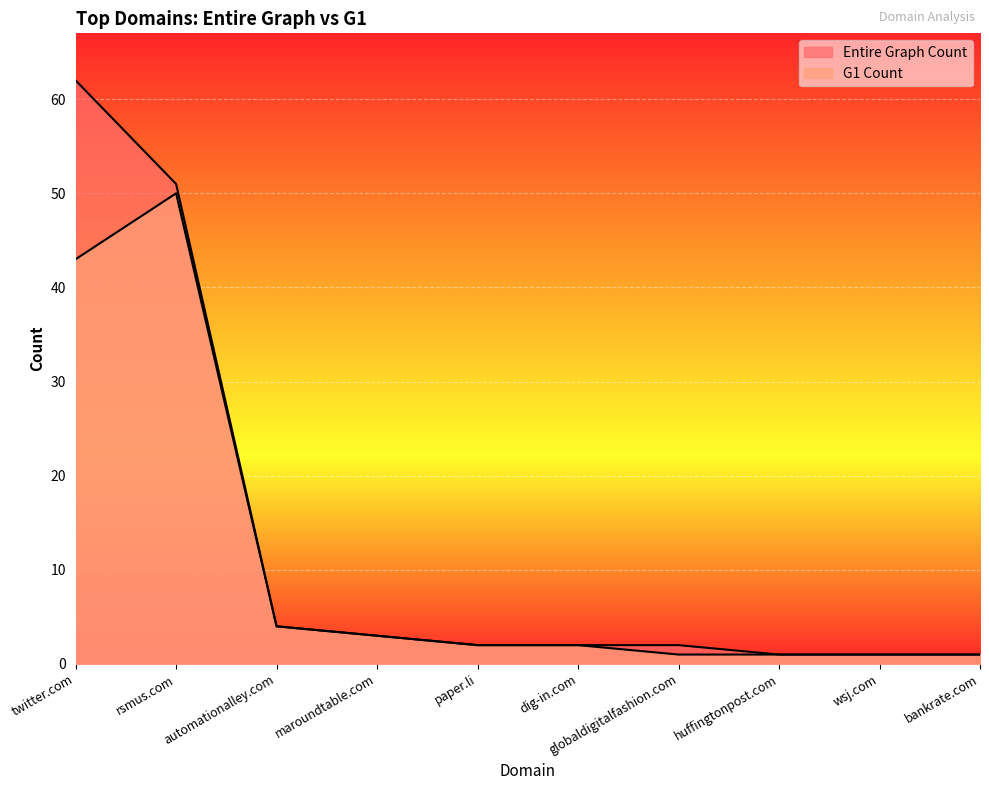

Reading left to right, transcribe all the data shown in this chart.

Entire Graph Count: twitter.com=62	rsmus.com=51	automationalley.com=4	maroundtable.com=3	paper.li=2	dig-in.com=2	globaldigitalfashion.com=2	huffingtonpost.com=1	wsj.com=1	bankrate.com=1
G1 Count: twitter.com=43	rsmus.com=50	automationalley.com=4	maroundtable.com=3	paper.li=2	dig-in.com=2	globaldigitalfashion.com=1	huffingtonpost.com=1	wsj.com=1	bankrate.com=1